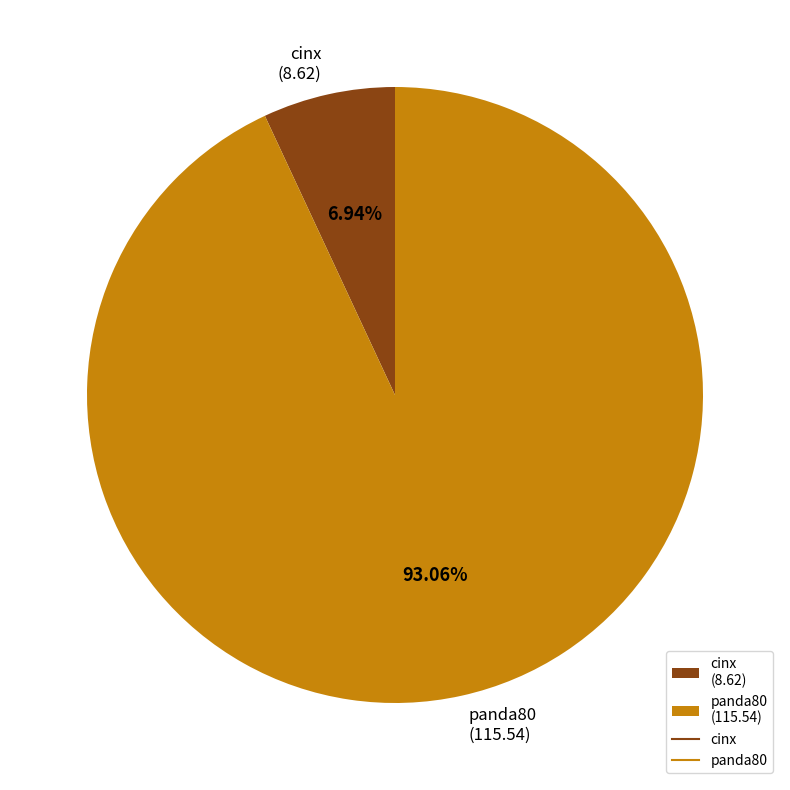

What portion of the pie excludes panda80?

6.9%